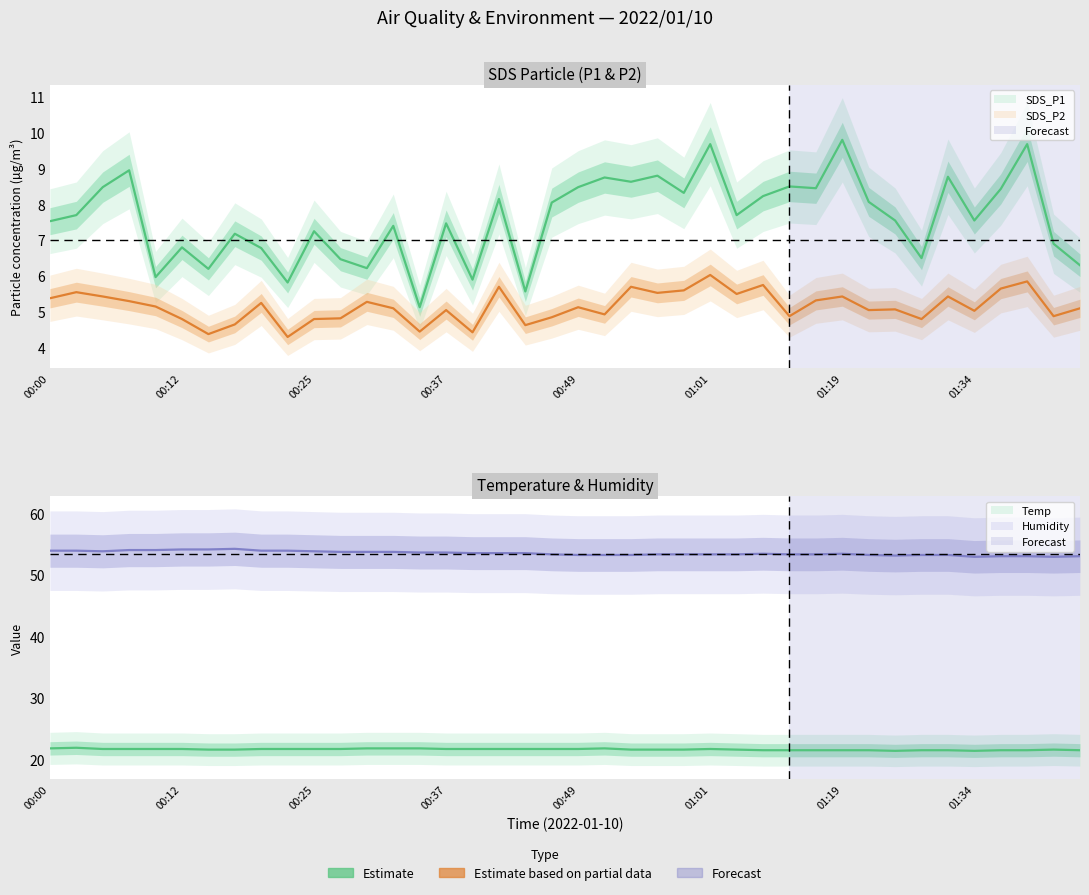

Which has a higher value, 01:06 or 00:27?

01:06